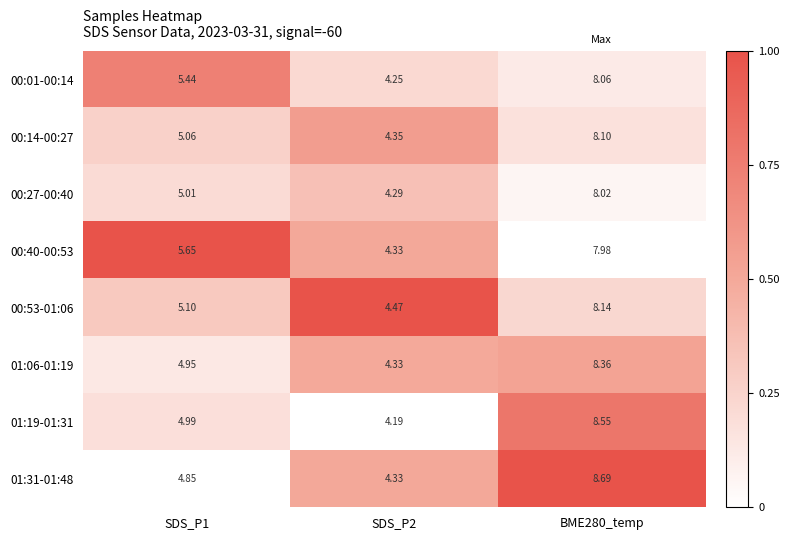

Is the value of 01:06-01:19 at SDS_P2 greater than the value of 00:14-00:27 at SDS_P1?

No